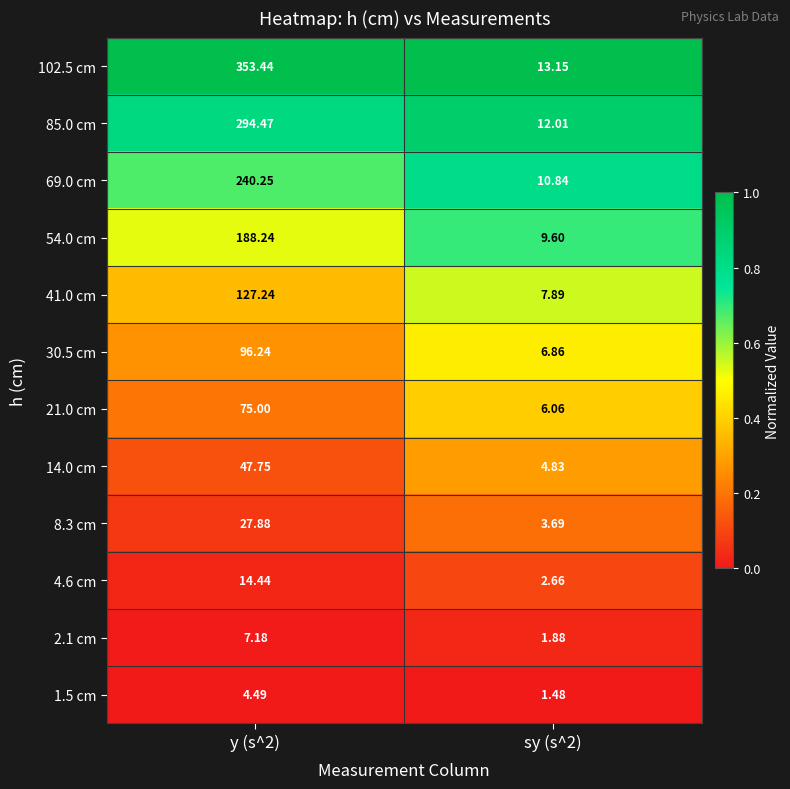

Is the value of 30.5 cm at sy (s^2) greater than the value of 41.0 cm at y (s^2)?

No